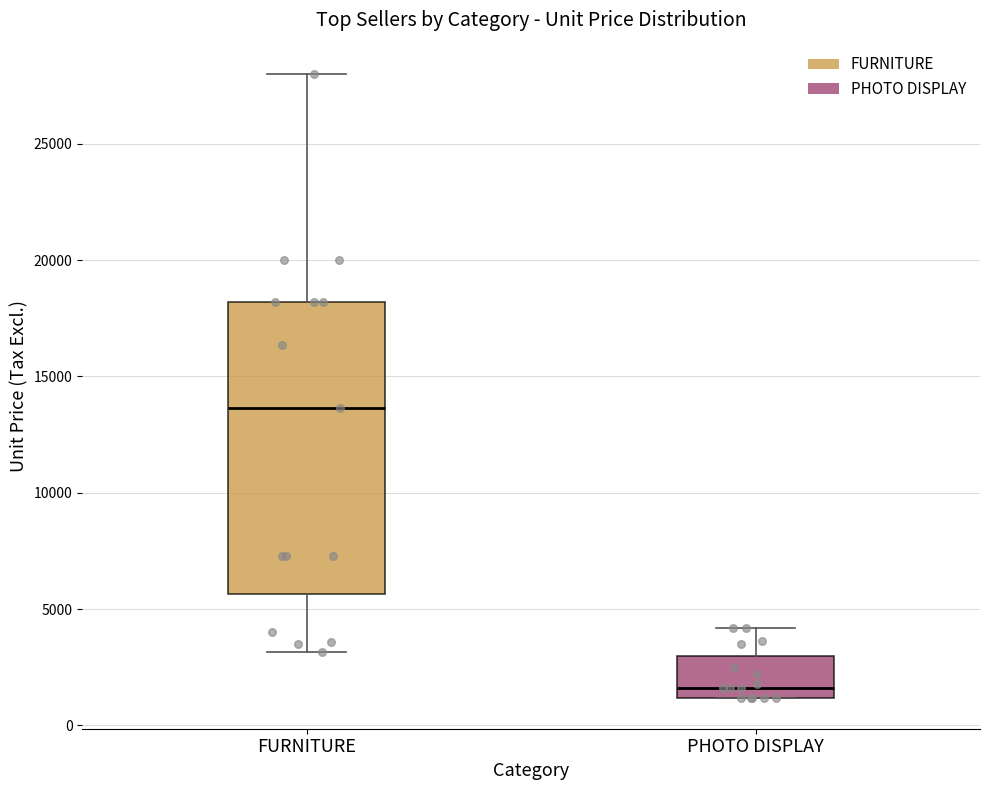

Reading left to right, read every box against the y-axis: the position of its median line, the range the box covers, and the ends of its whiskers. The values are not printed on the chart, so give them approximately, as read against the axis.

FURNITURE: median 13500, box 5500 to 18000, whiskers 3000 to 28000
PHOTO DISPLAY: median 1500, box 1000 to 3000, whiskers 1000 to 4000